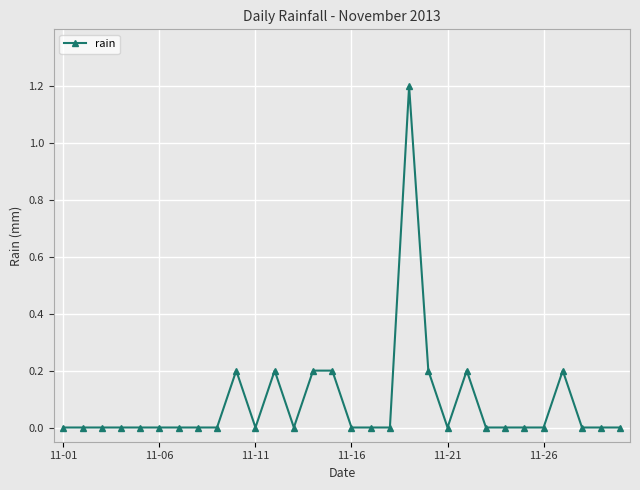

What is the sum of all values?

2.6